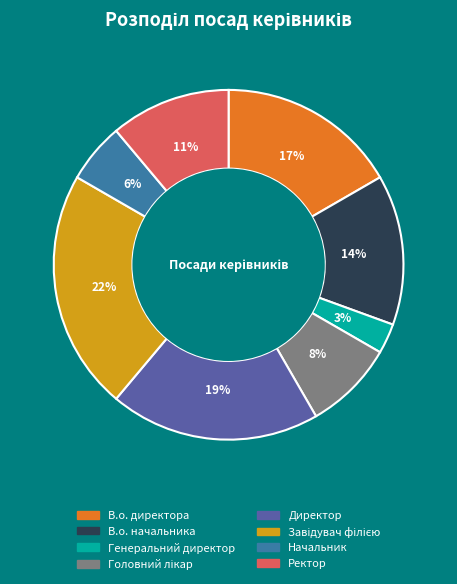

To the nearest percent, what is the difference between the Генеральний директор and Начальник slice percentages?

3%